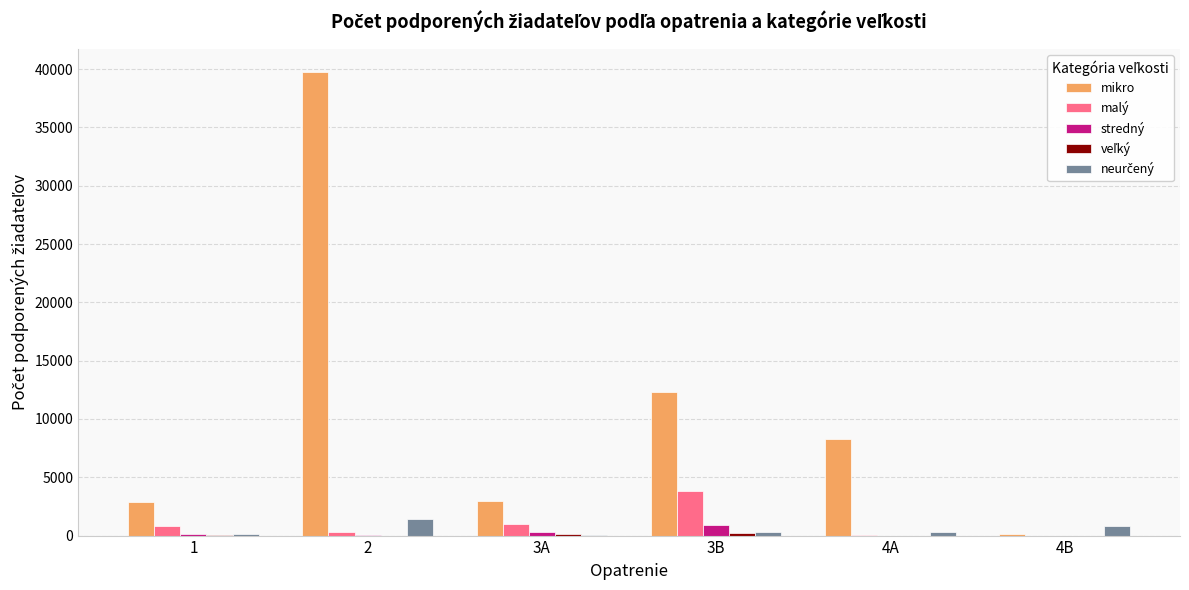

Which series changed the most between 3A and 3B?

mikro